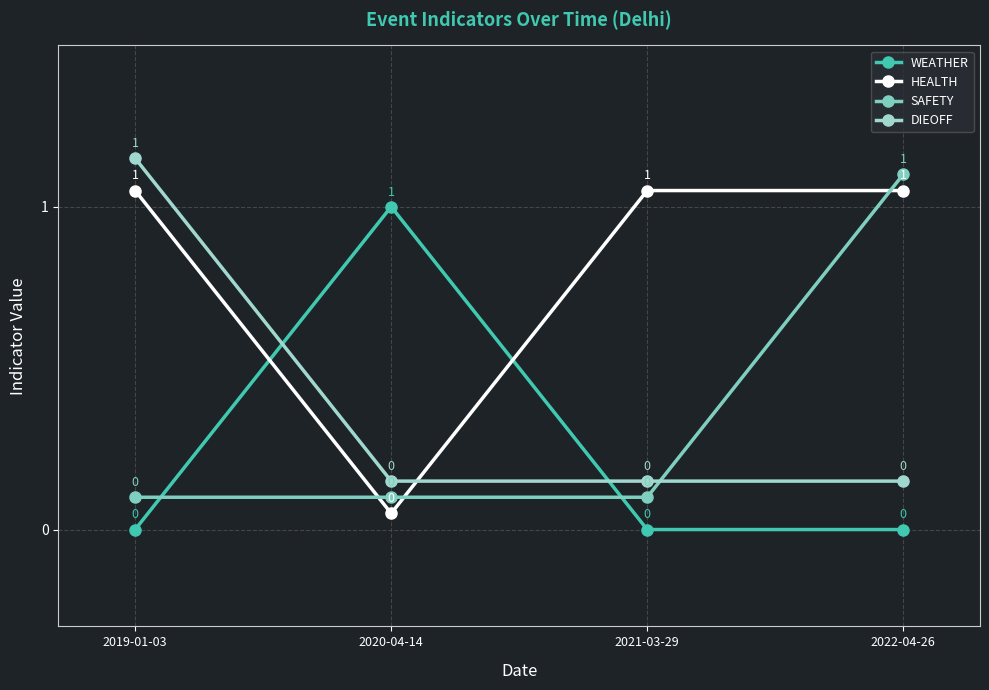

Reading left to right, extract all data points from this chart.

WEATHER: 0.0	1.0	0.0	0.0
HEALTH: 1.1	0.1	1.1	1.1
SAFETY: 0.1	0.1	0.1	1.1
DIEOFF: 1.1	0.2	0.2	0.2